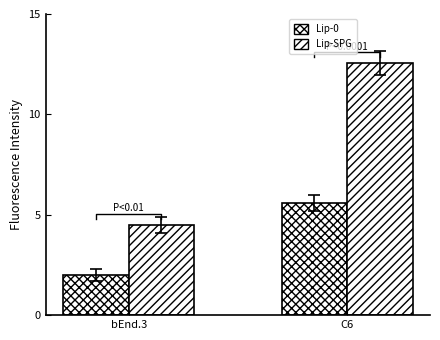

At which label does Lip-0 reach its minimum?

bEnd.3